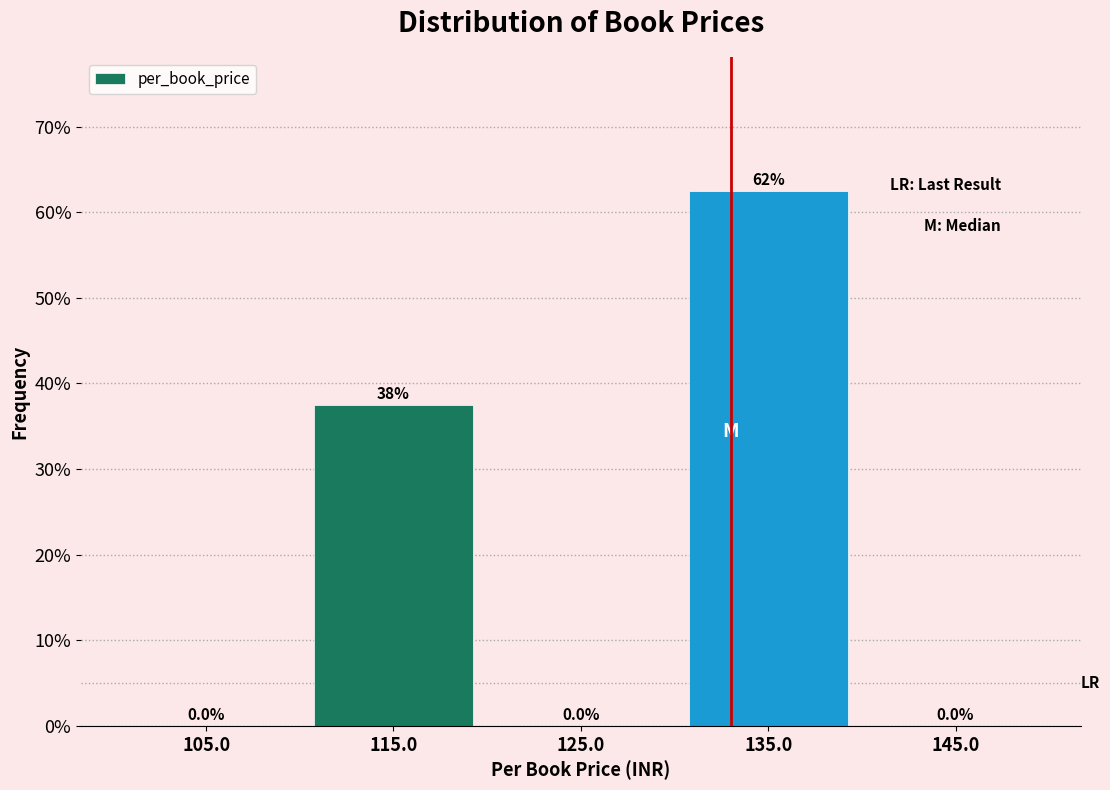

Are the bars horizontal?

No